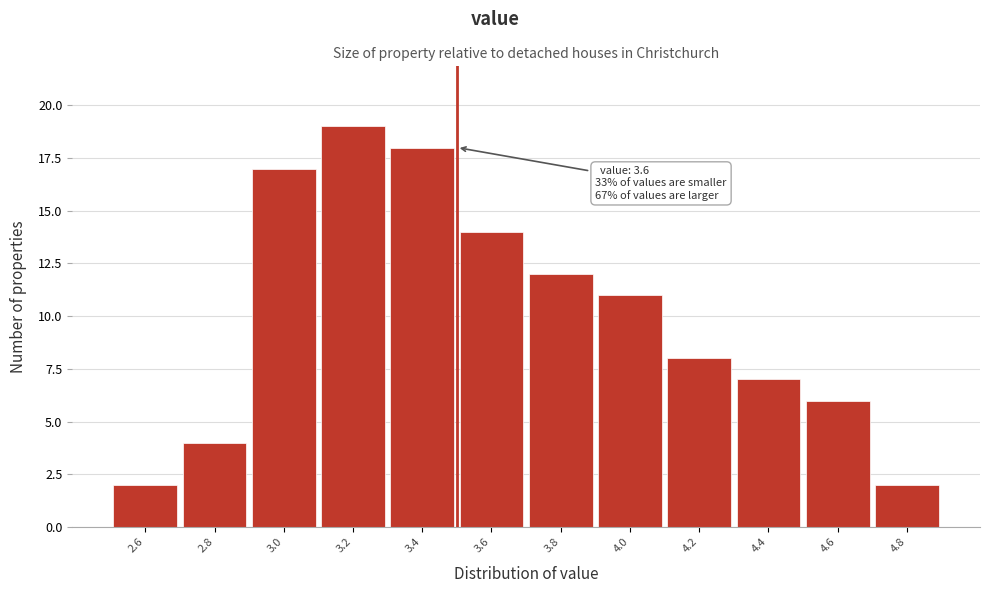

Reading left to right, list all the values displayed in this chart.

2	4	17	19	18	14	12	11	8	7	6	2